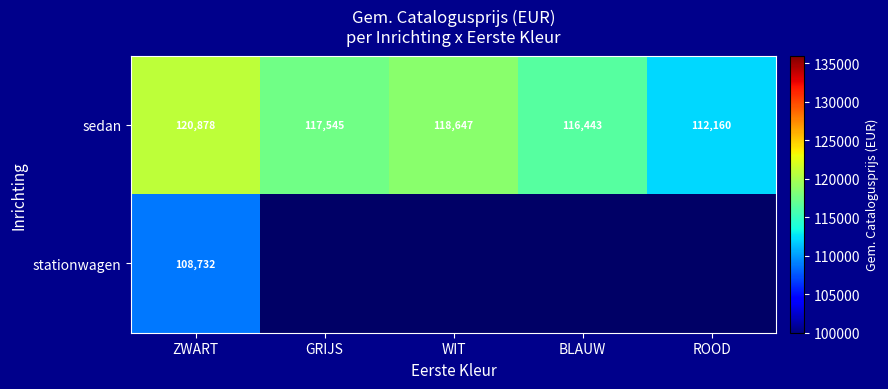

Where is sedan nearest to the value 116519?

BLAUW